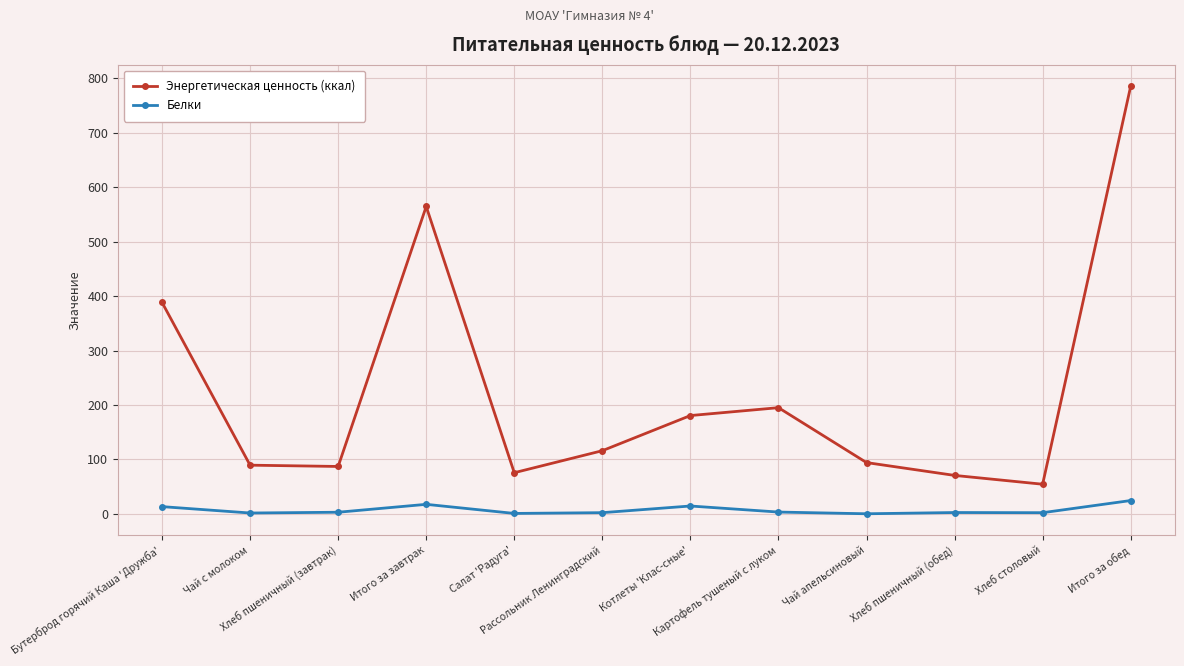

True or false: Белки and Энергетическая ценность (ккал) cross at least once.

False